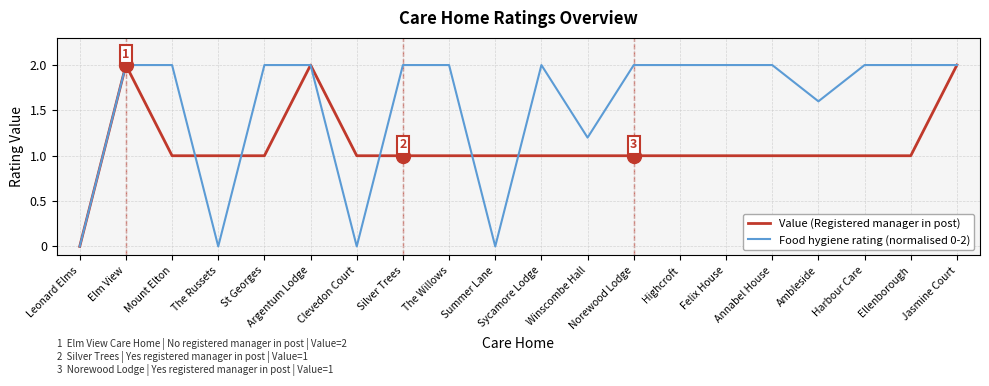

How many series are shown in this chart?

2